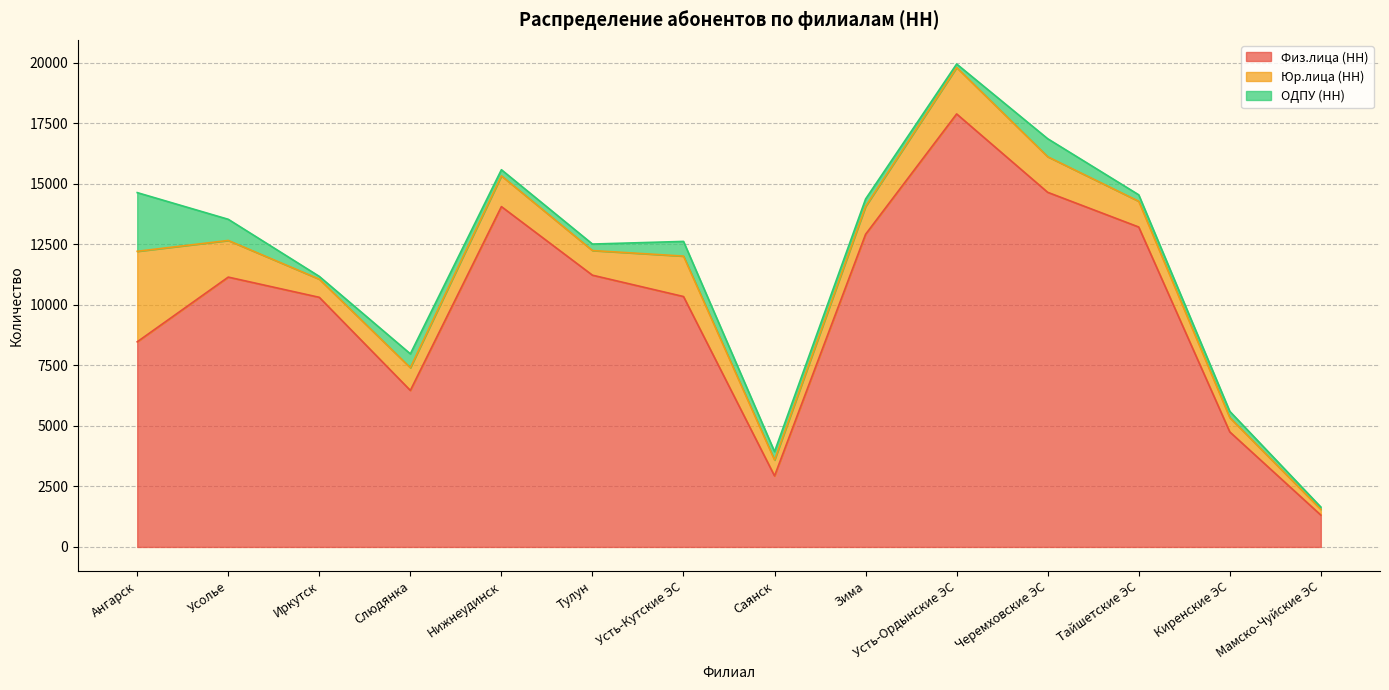

What is the label of the 10th point from the left?

Усть-Ордынские ЭС